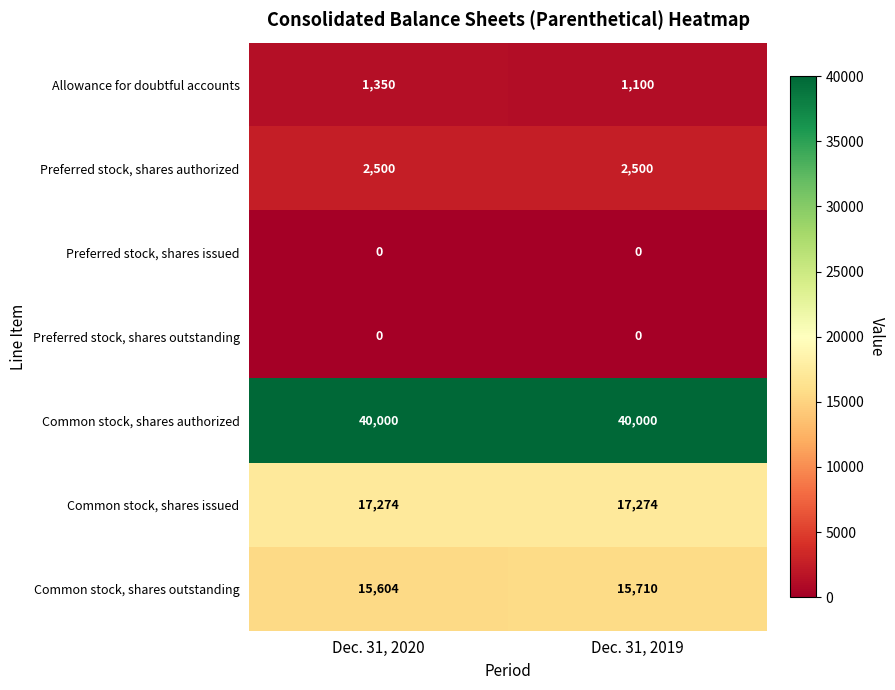

Is it true that Common stock, shares outstanding equals 15604 at Dec. 31, 2020?

True